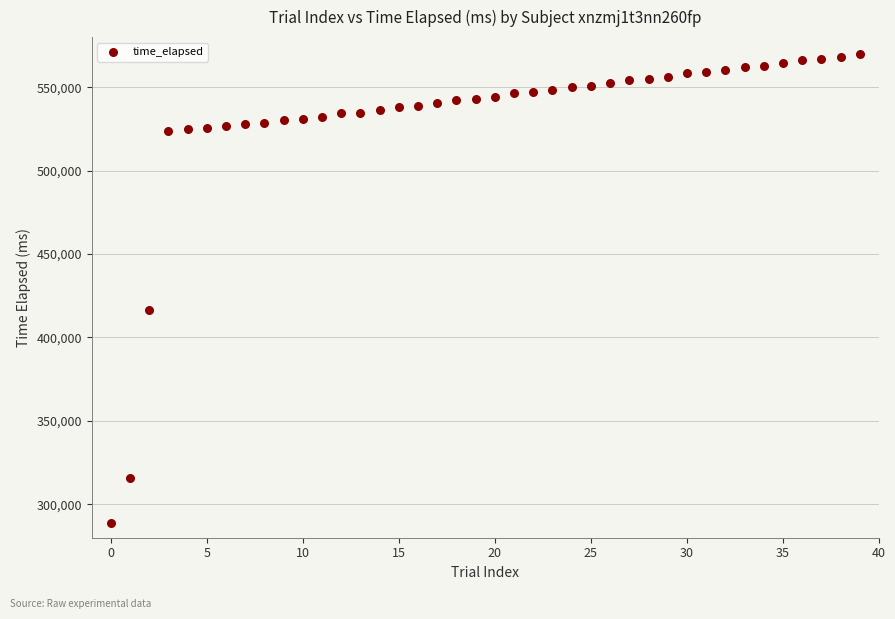

What is the range of Y values (max minus min)?

281205